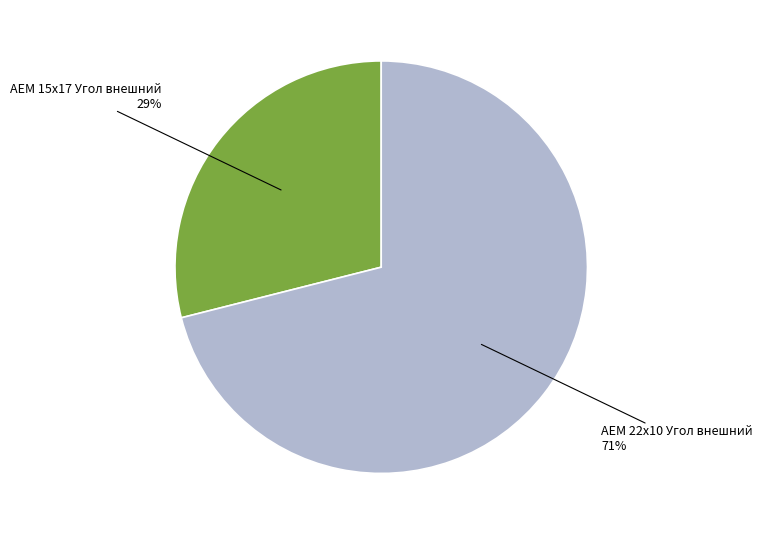

Is there any slice that represents more than half of the pie?

Yes